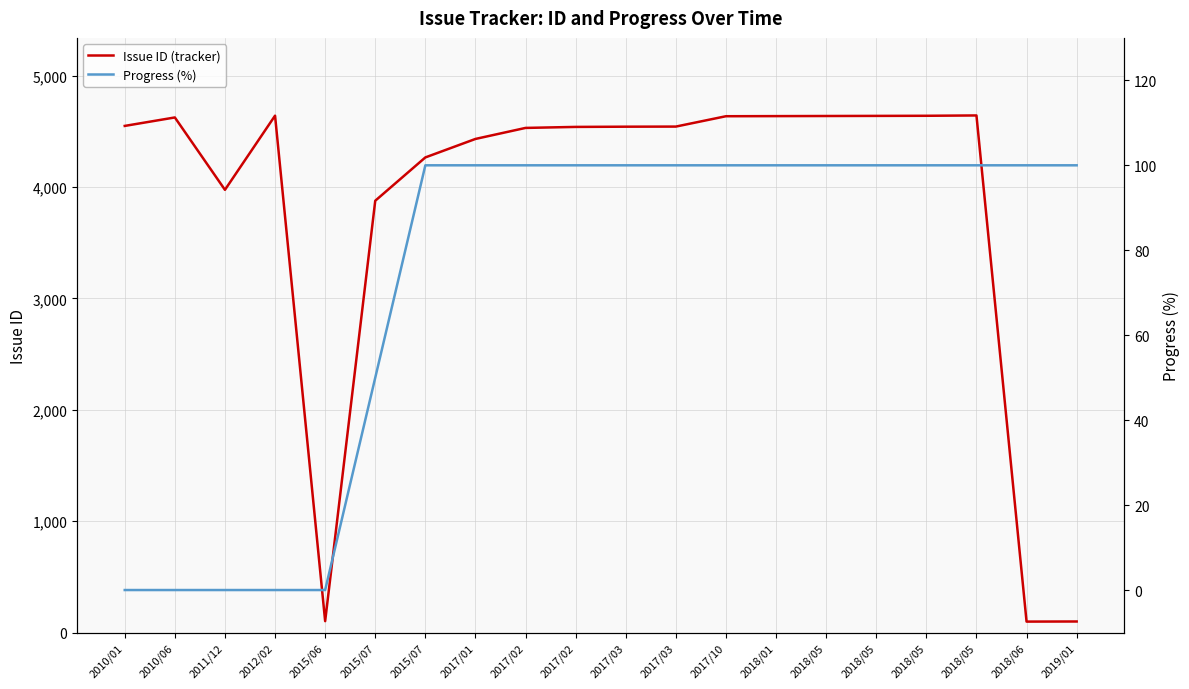

What is the label of the 12th point from the left?

2017/03